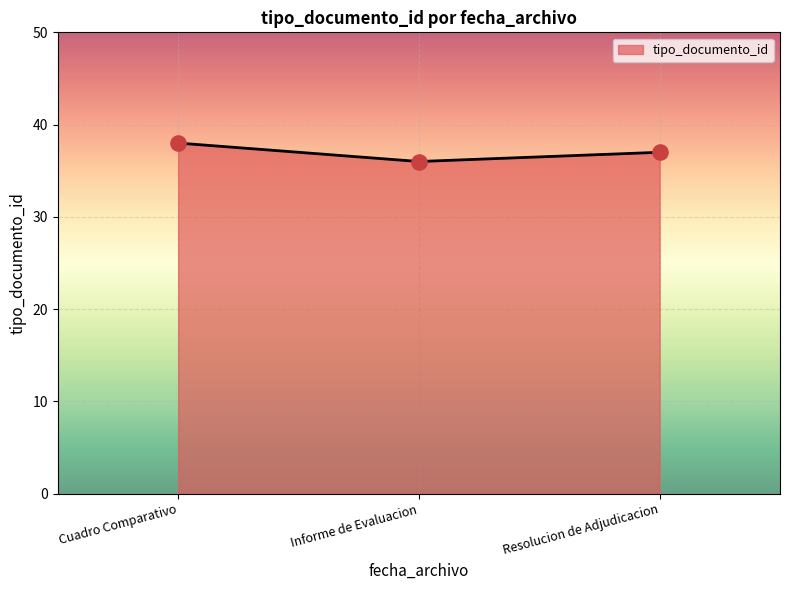

Approximately how many times larger is the value at Resolucion de Adjudicacion compared to Cuadro Comparativo?

1.0